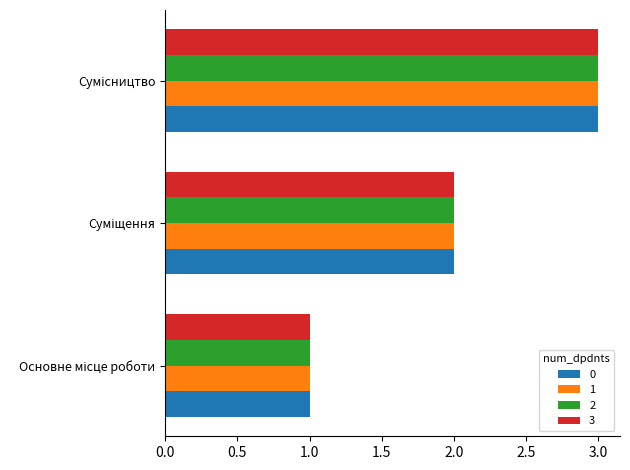

What is the maximum value shown in the chart?

3